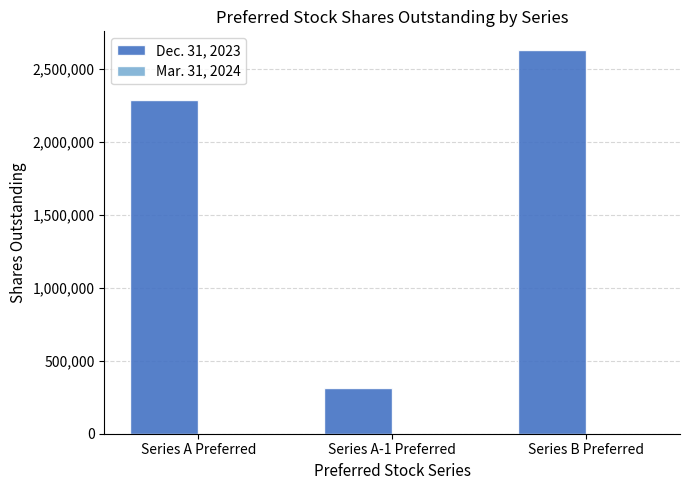

How many bars are there in total?

3